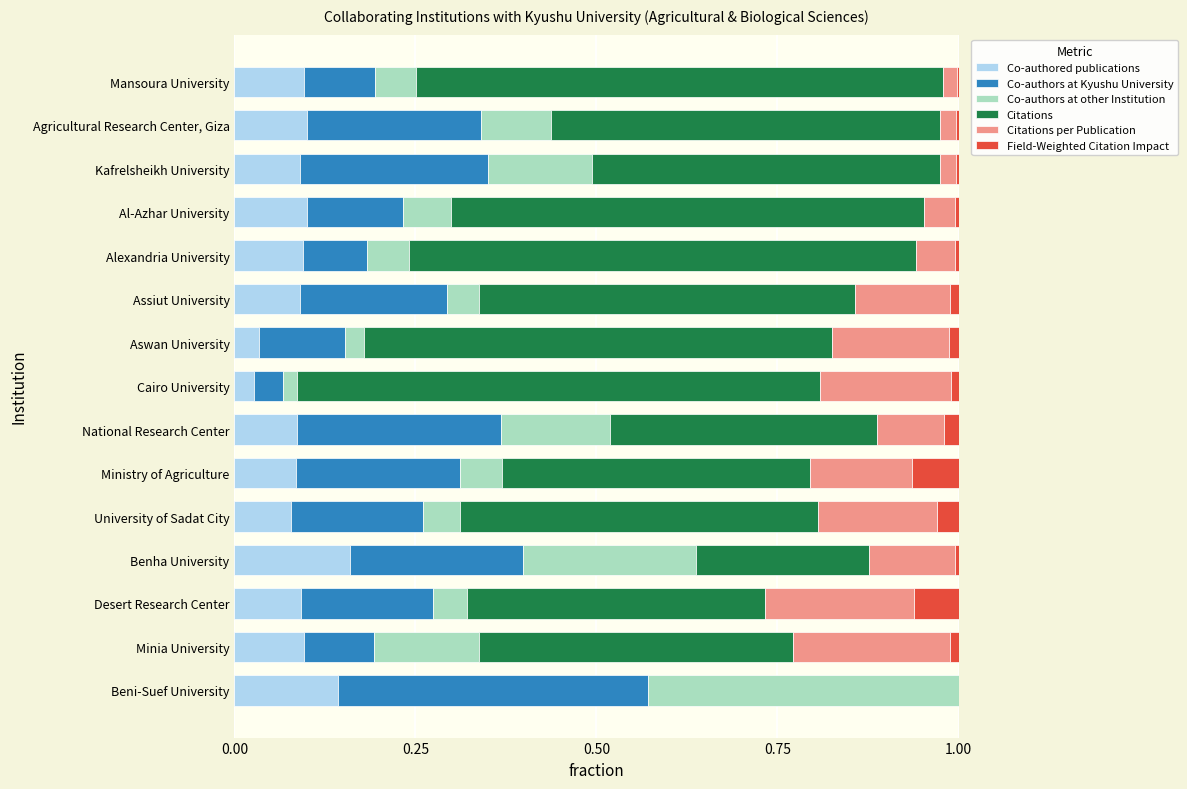

What is the total value across all series at University of Sadat City?

1.0